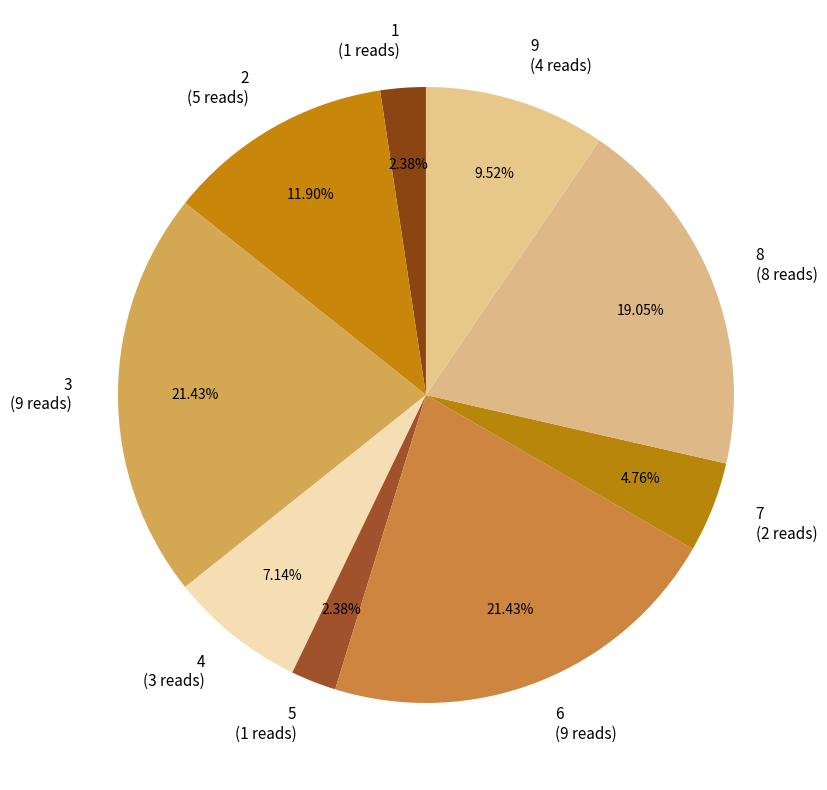

Is there a majority slice in this chart?

No